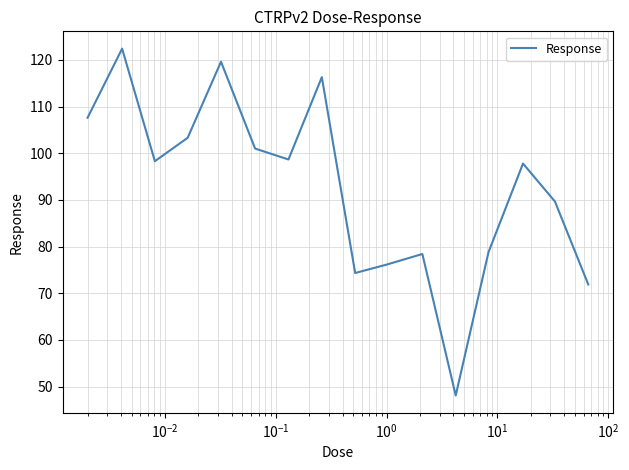

What is the minimum value shown in the chart?

48.1